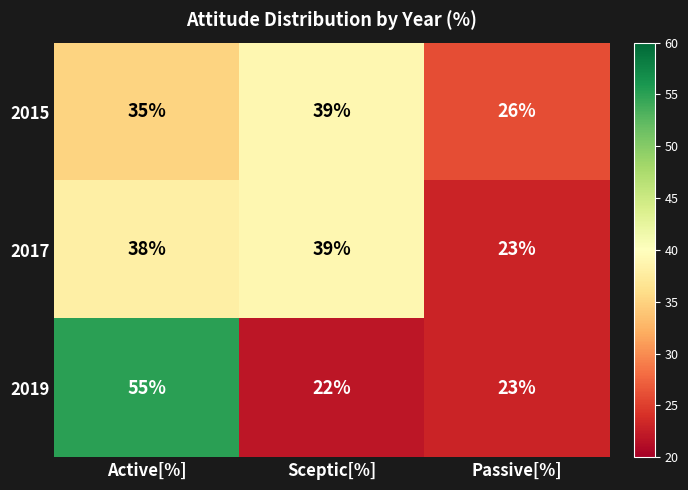

What is the maximum value shown in the chart?

55